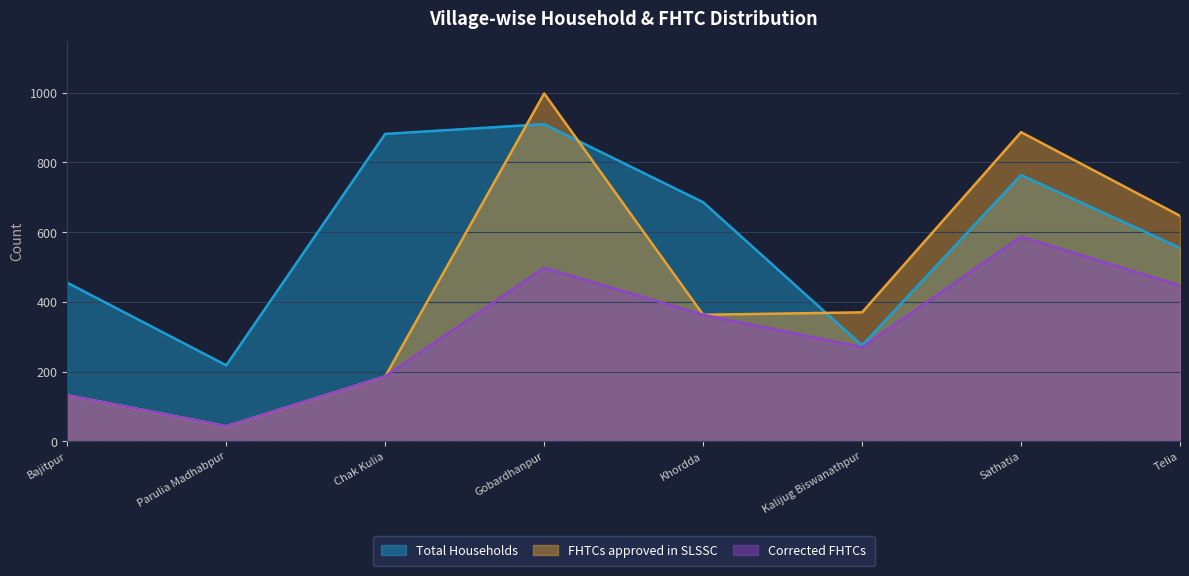

What is the sum of the Corrected FHTCs values at Parulia Madhabpur and Khordda?

406